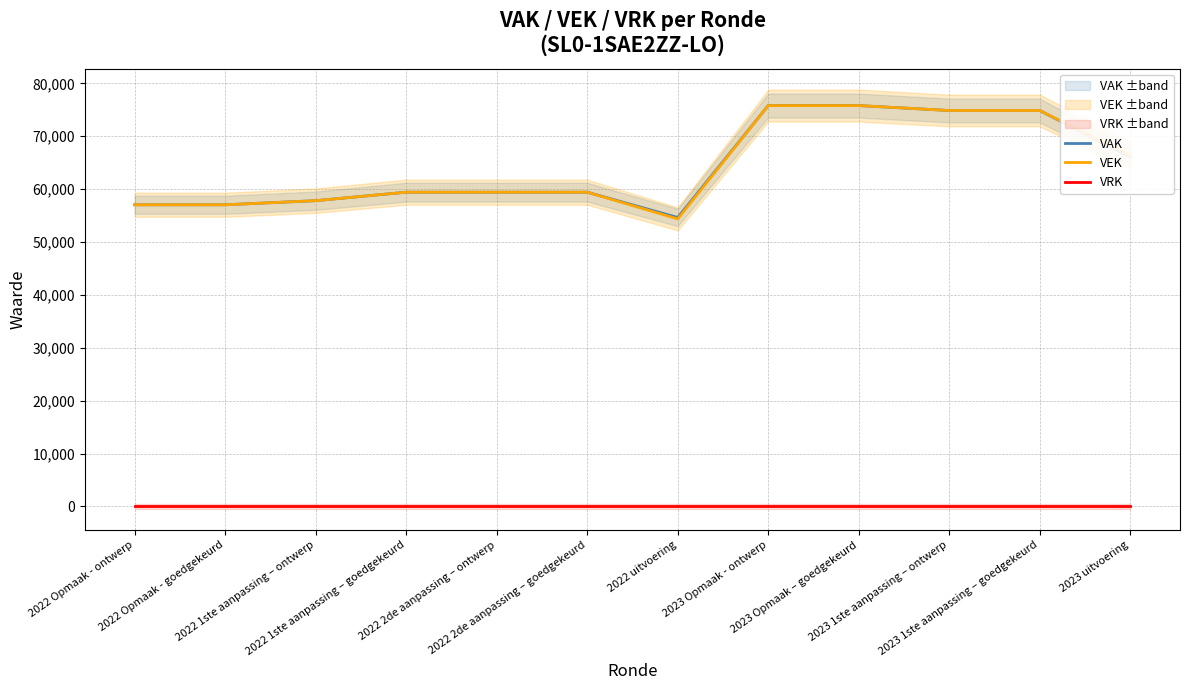

Which category has the highest value across all series?

2023 Opmaak - ontwerp